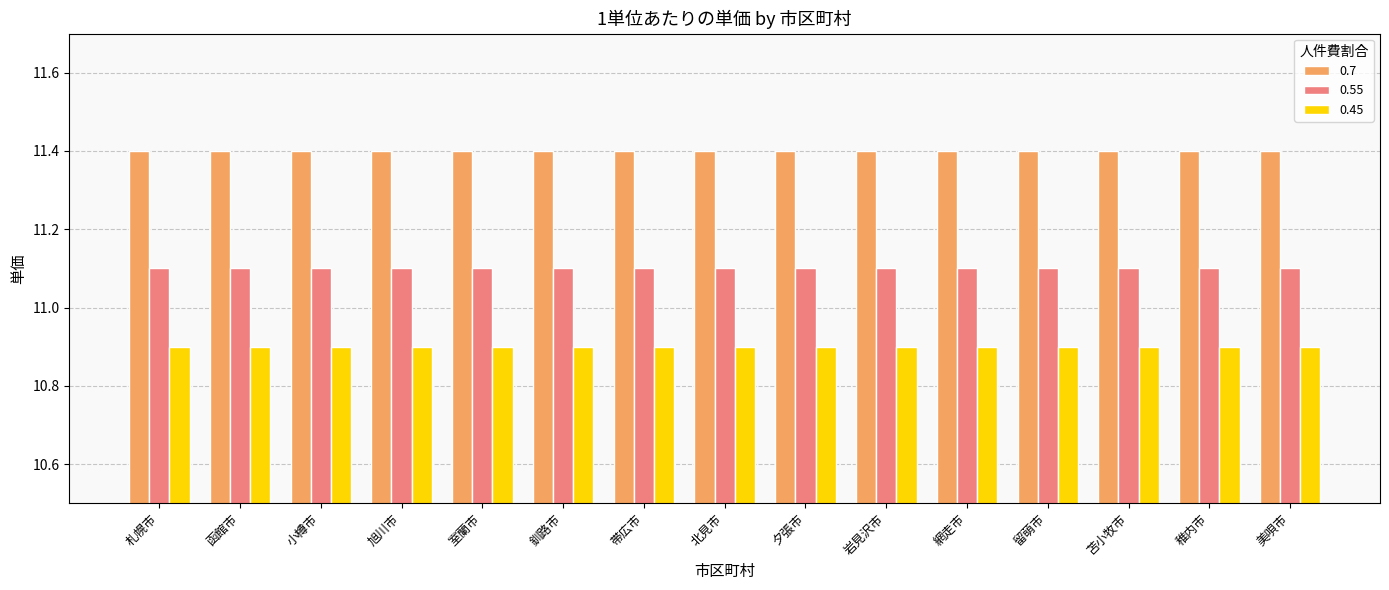

What is the value of the 0.45 bar at the 8th from the left?

10.9